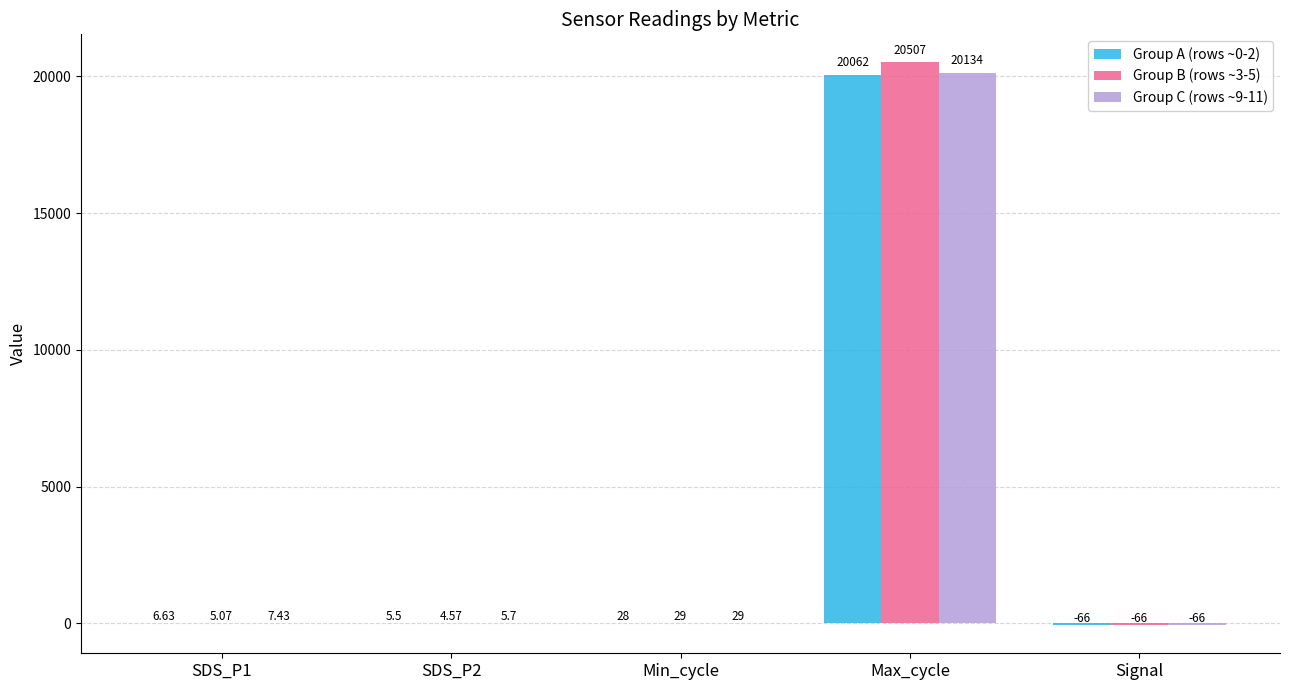

At which category is the sum across all series the highest?

Max_cycle